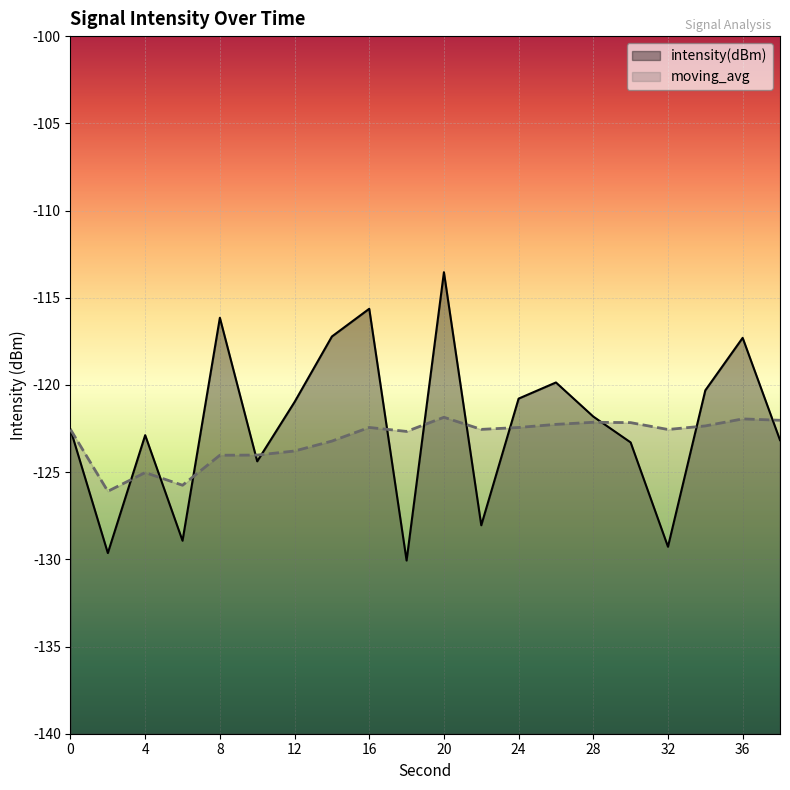

At which label is moving_avg closest to -123?

14